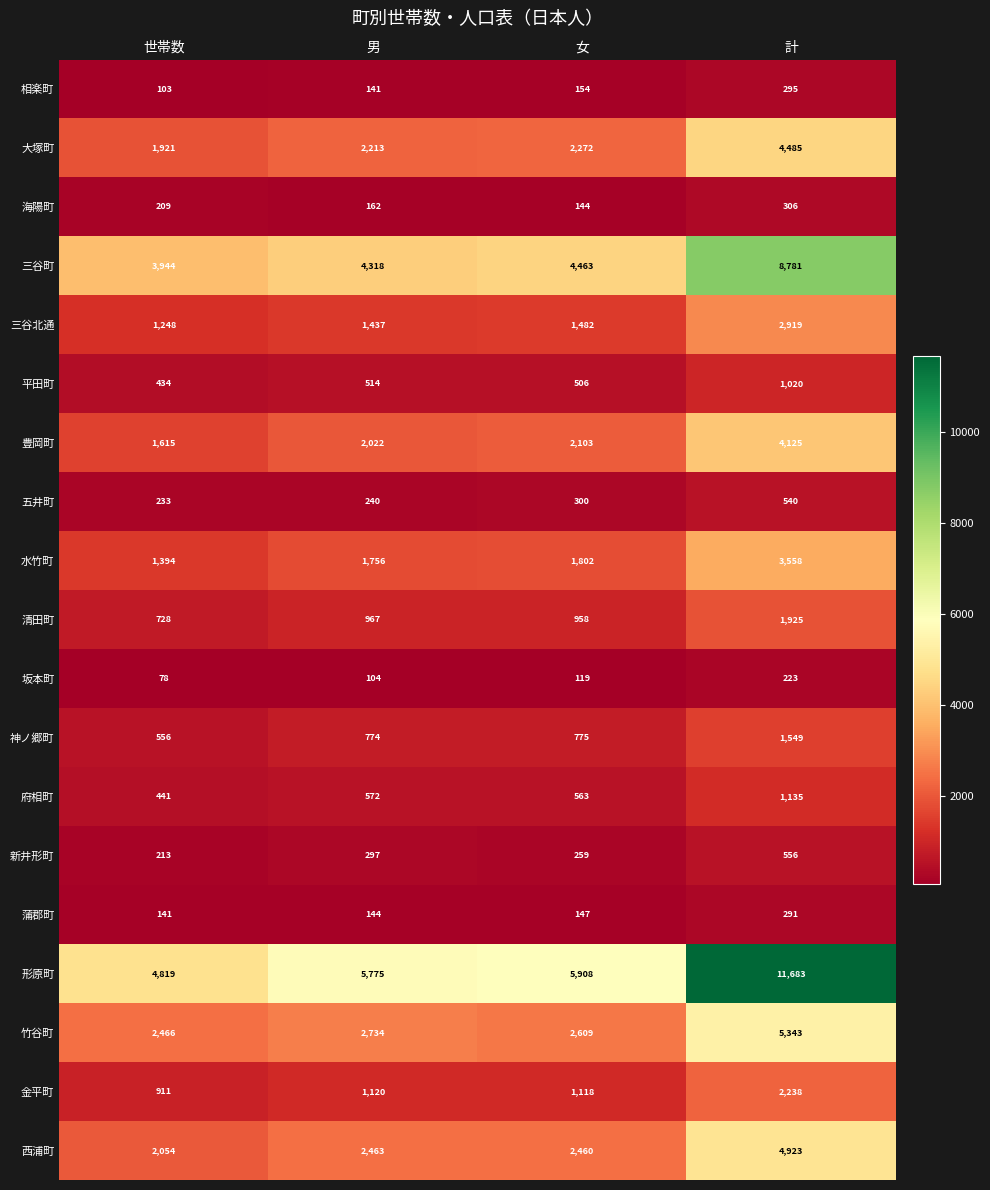

Rank the series by their maximum value, from highest to lowest.

形原町, 三谷町, 竹谷町, 西浦町, 大塚町, 豊岡町, 水竹町, 三谷北通, 金平町, 清田町, 神ノ郷町, 府相町, 平田町, 新井形町, 五井町, 海陽町, 相楽町, 蒲郡町, 坂本町